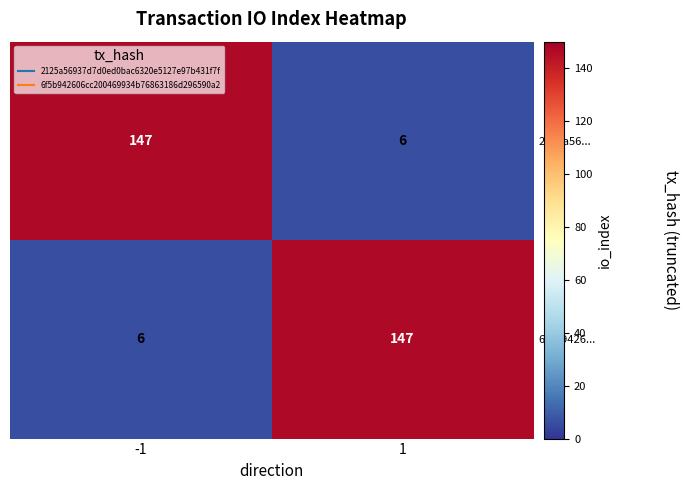

Read the 6f5b9426... value at 1, to the nearest 10.

150